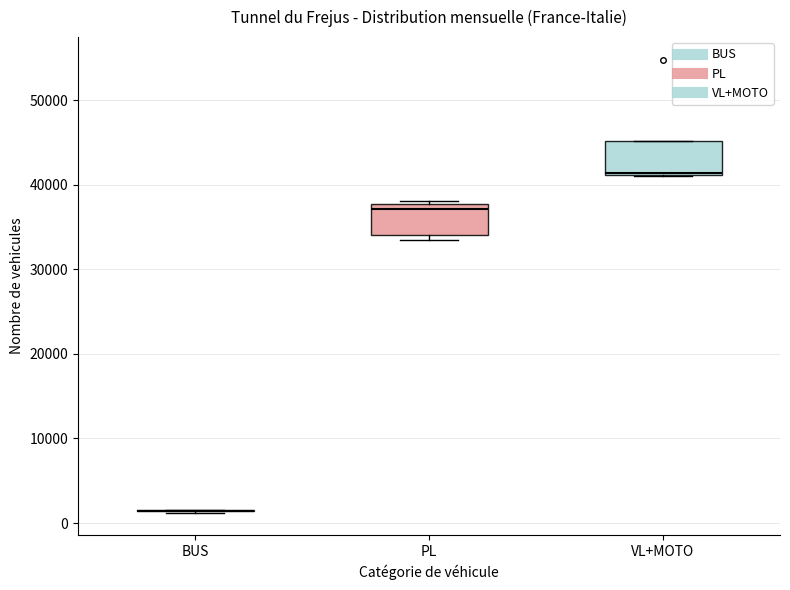

Reading left to right, read every box against the y-axis: the position of its median line, the range the box covers, and the ends of its whiskers. The values are not printed on the chart, so give them approximately, as read against the axis.

BUS: box collapsed to a line at 1000, whiskers 1000 to 2000
PL: median 37000, box 34000 to 38000, whiskers 33000 to 38000 (just above the box's upper edge)
VL+MOTO: median 41000, box 41000 to 45000, whiskers 41000 to 45000